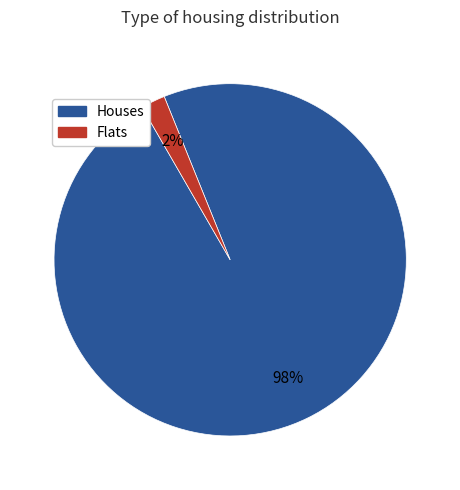

How many slices are in this pie chart?

2